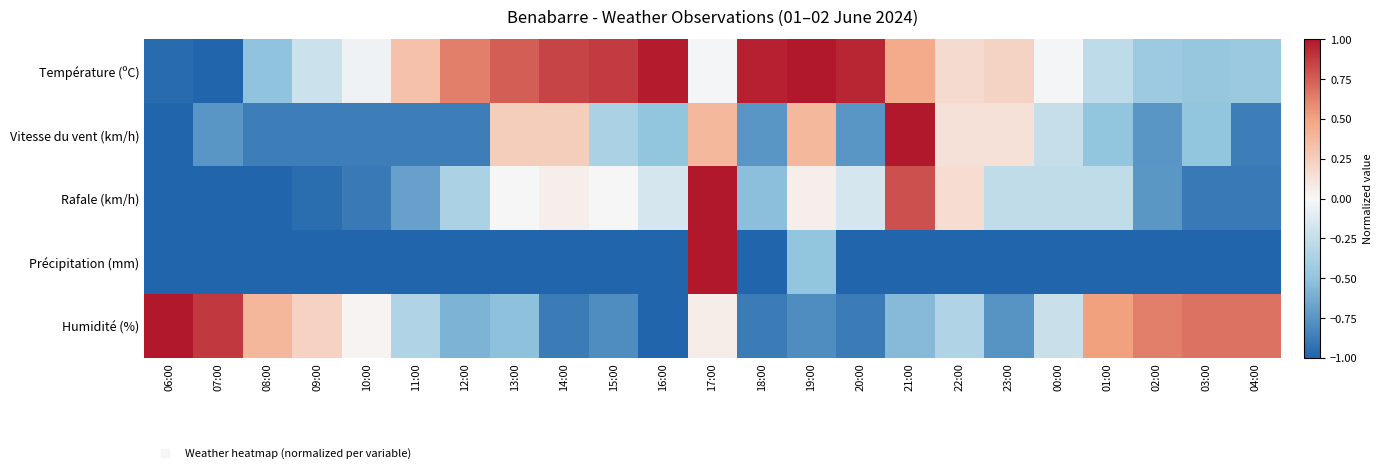

At which category is the sum across all series the highest?

17:00